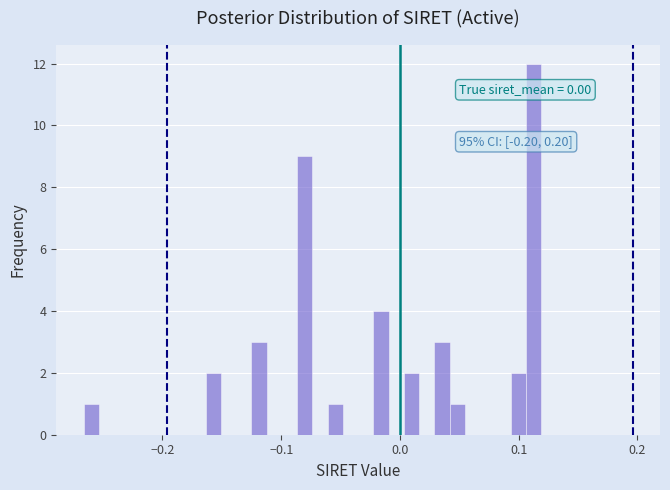

Read against the x-axis, roughly where is the centre of the tallest bar?

0.11